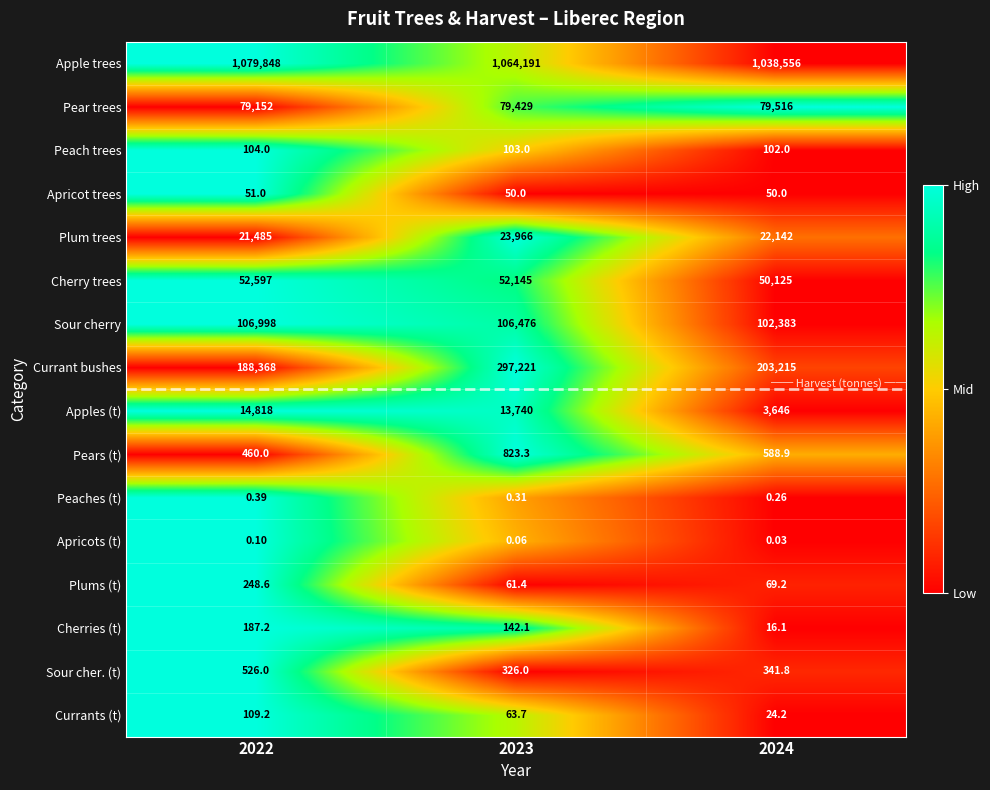

What is the total value across all series at 2023?

1638737.9